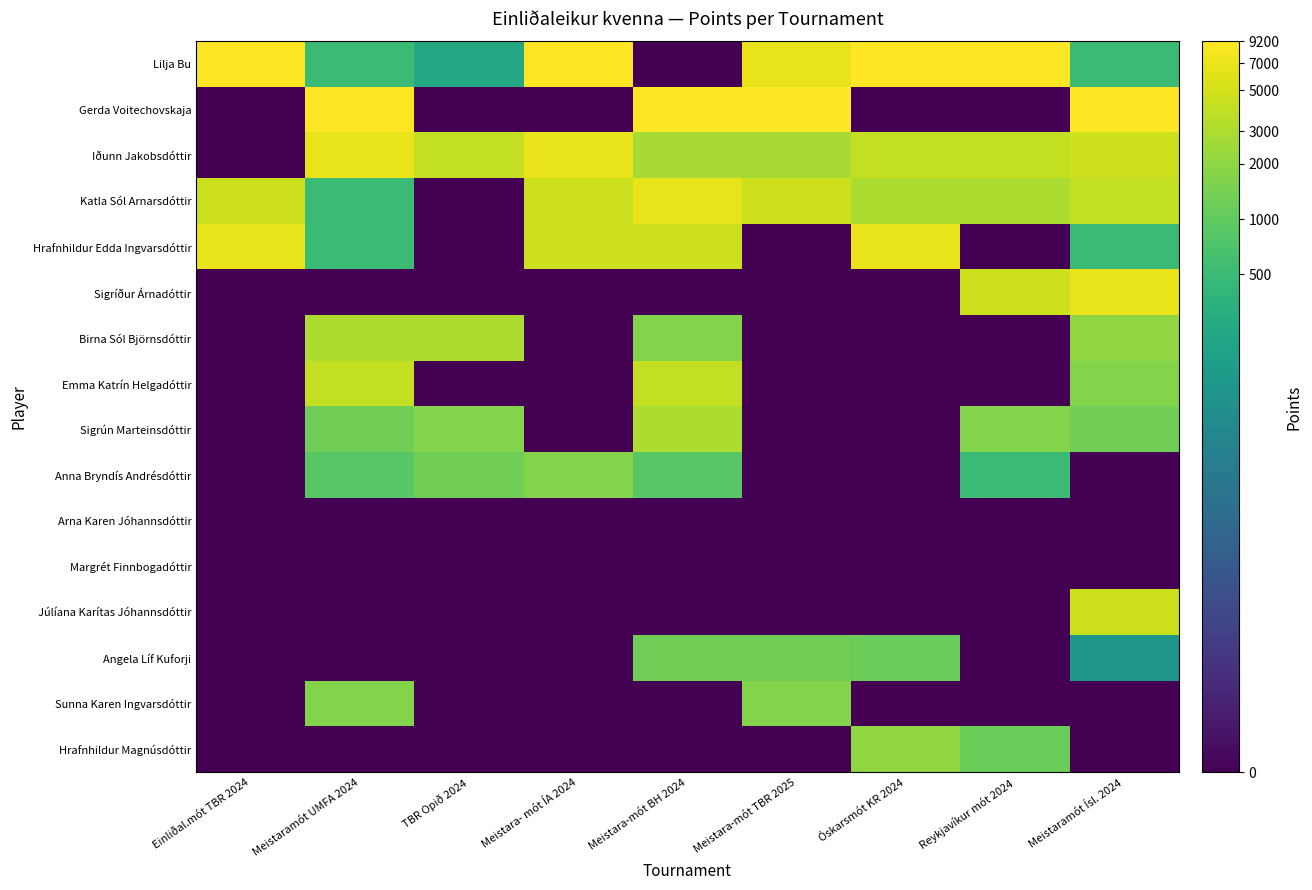

At which category is the sum across all series the highest?

Meistaramót Ísl. 2024